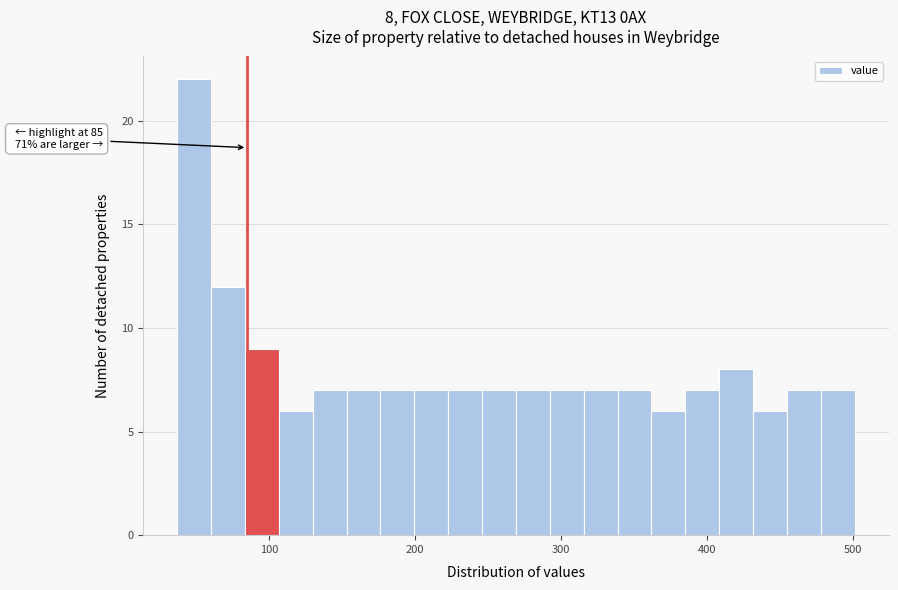

Around what value on the x-axis is the tallest bar? Give the approximate position of its centre, as read against the axis.

50